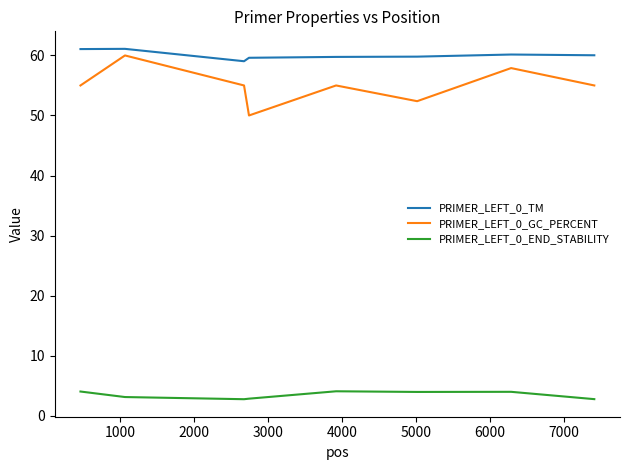

What is the highest value of the PRIMER_LEFT_0_END_STABILITY series?

4.1